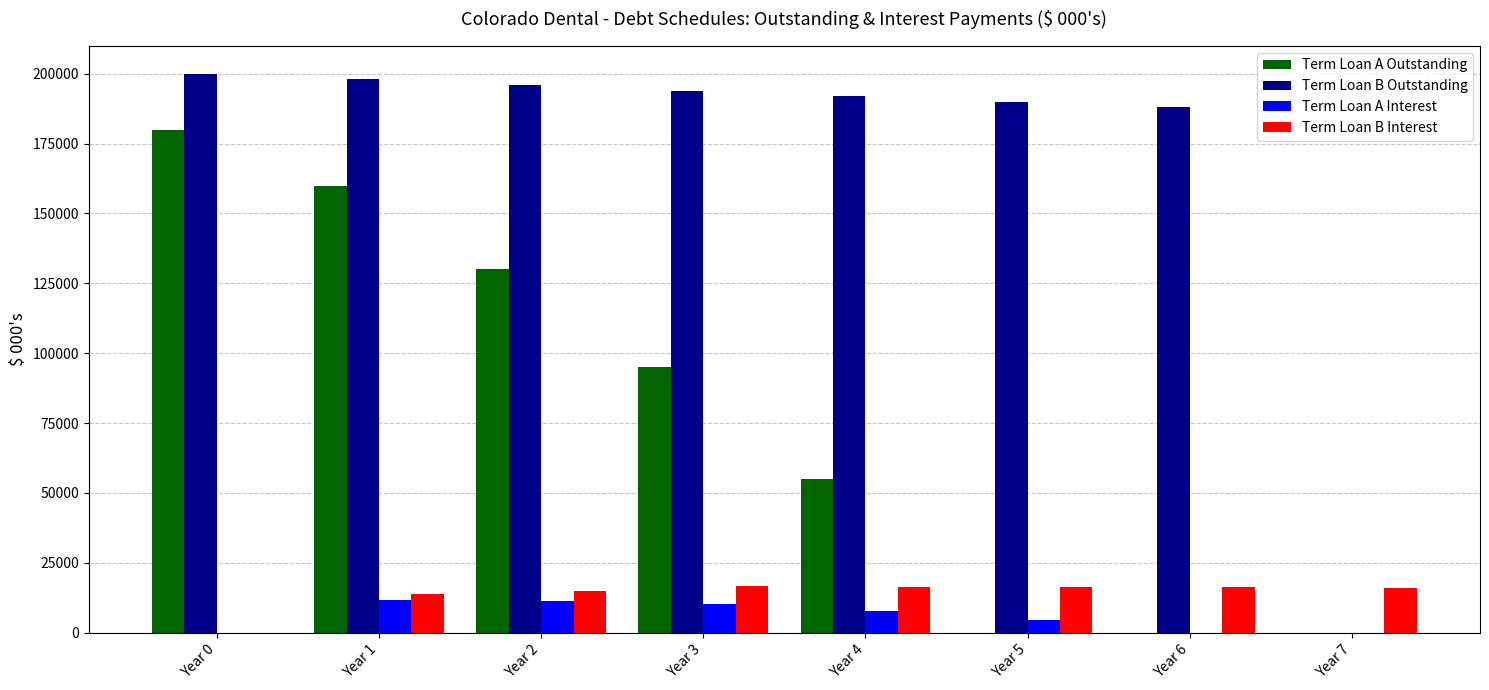

Which series changed the most between Year 0 and Year 4?

Term Loan A Outstanding